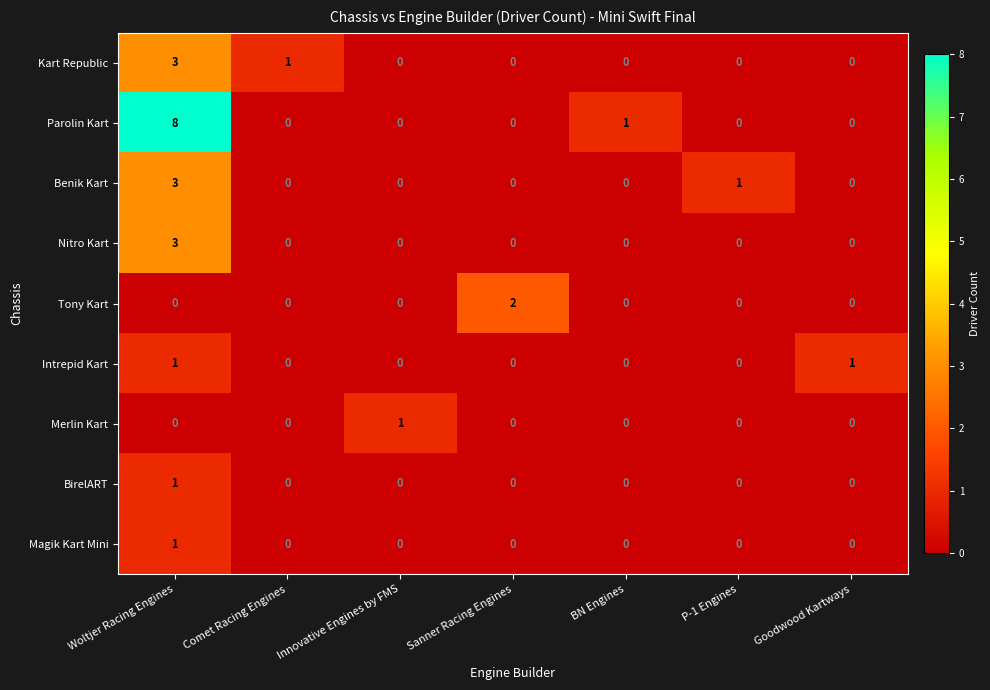

What is the greatest value displayed?

8